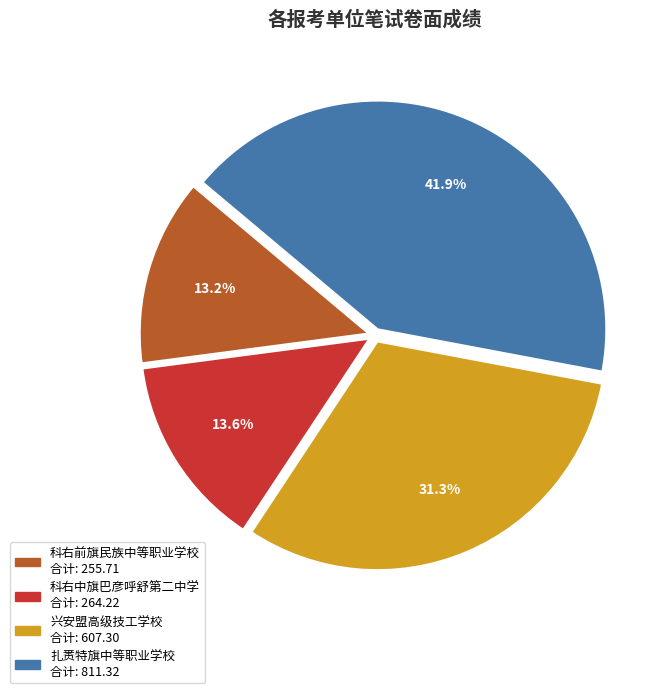

What portion of the pie excludes 扎赉特旗中等职业学校?

58.1%